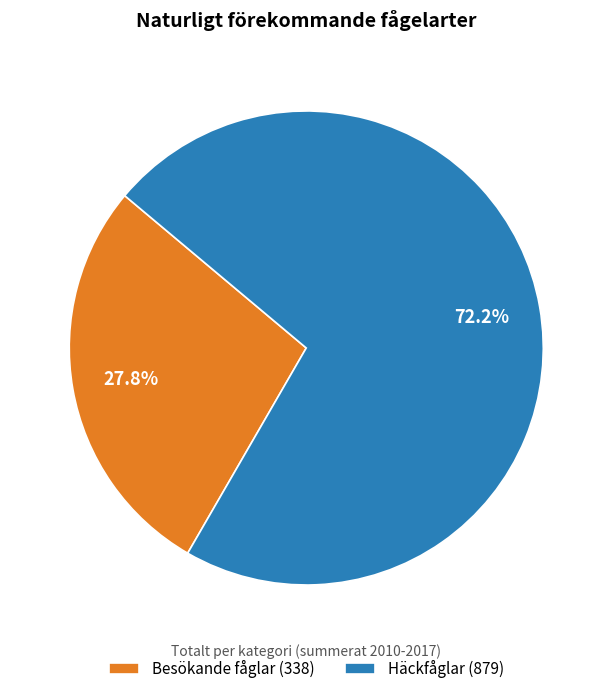

Which slice is the smallest?

Besökande fåglar